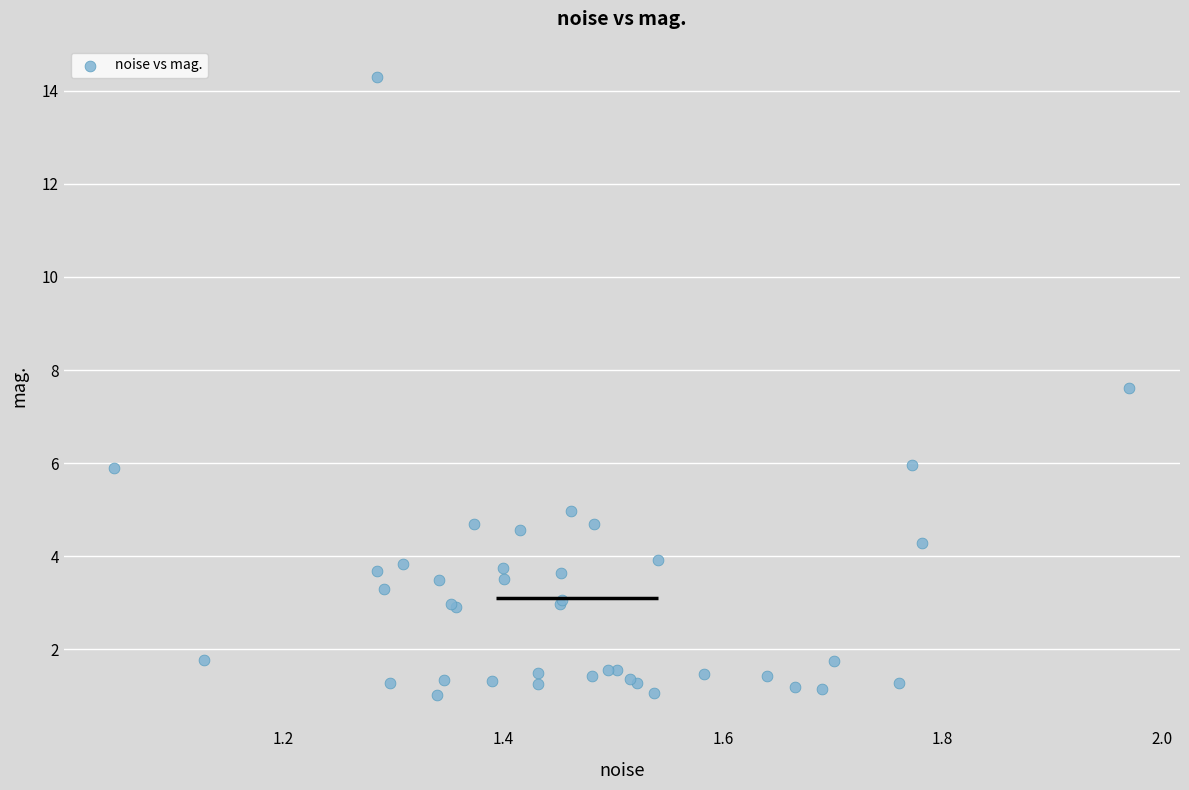

What Y value in the scatter plot is closest to 7?

7.6